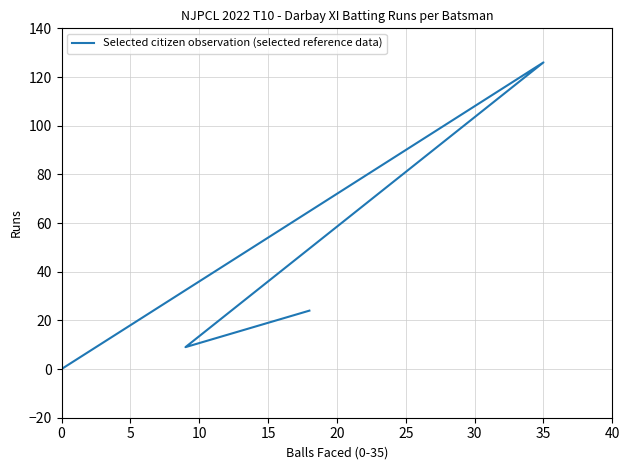

Reading left to right, what are all the values shown in this chart?

24	9	126	0	0	0	0	0	0	0